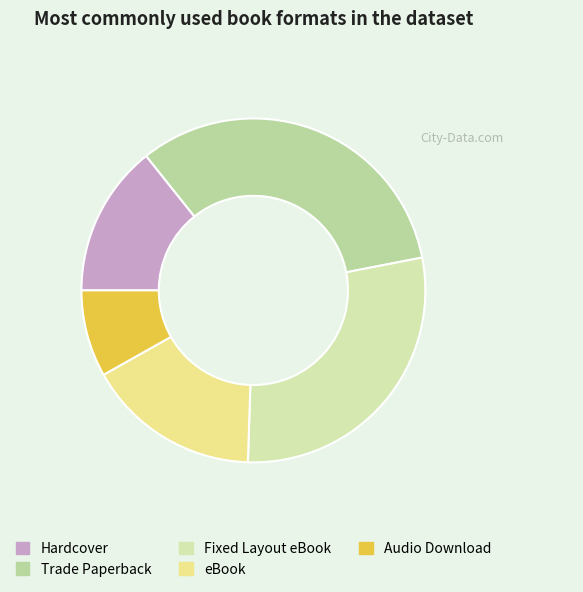

True or false: eBook accounts for 16% of the total.

True